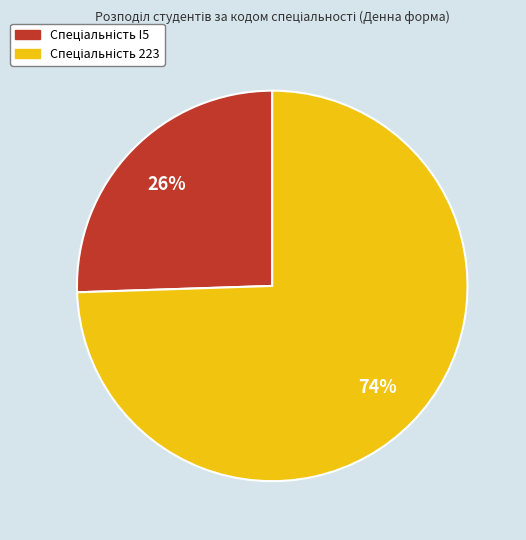

To the nearest percent, what is the average slice percentage?

50%